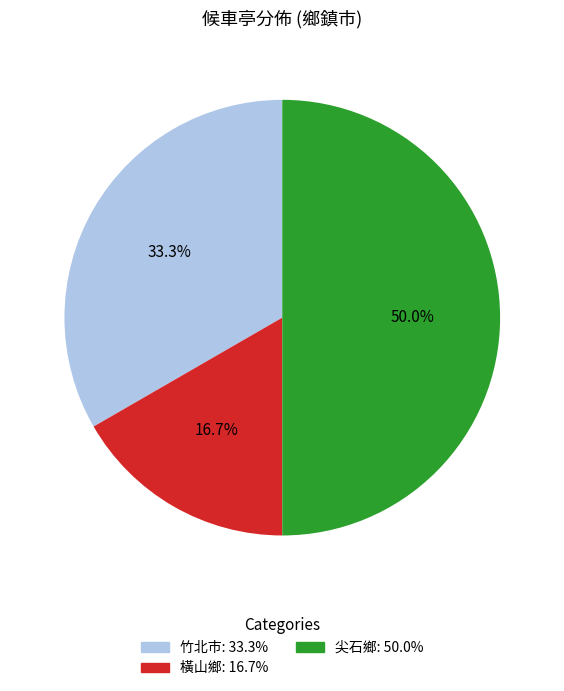

Is 橫山鄉 the majority of the pie?

No